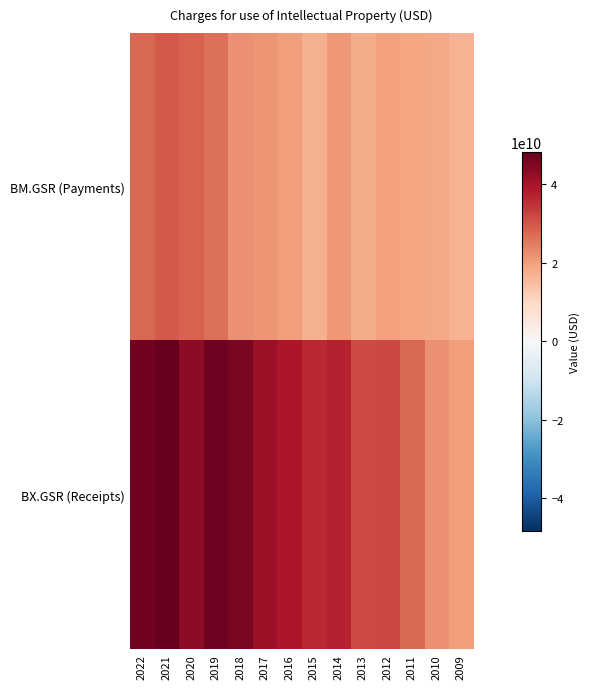

What is the total value across all series at 2021?

77963436750.3